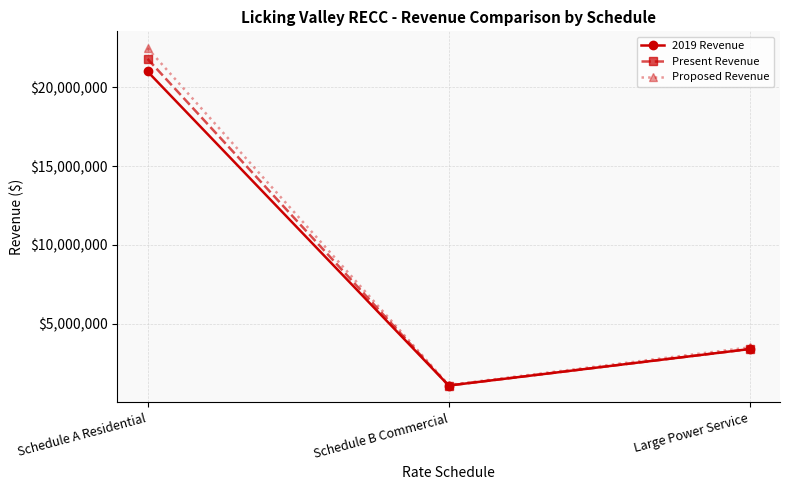

Reading left to right, list all the values displayed in this chart.

2019 Revenue: 20988317.9	1098604.0	3411263.8
Present Revenue: 21783566.6	1098604.0	3411263.8
Proposed Revenue: 22463506.4	1134783.6	3518542.6